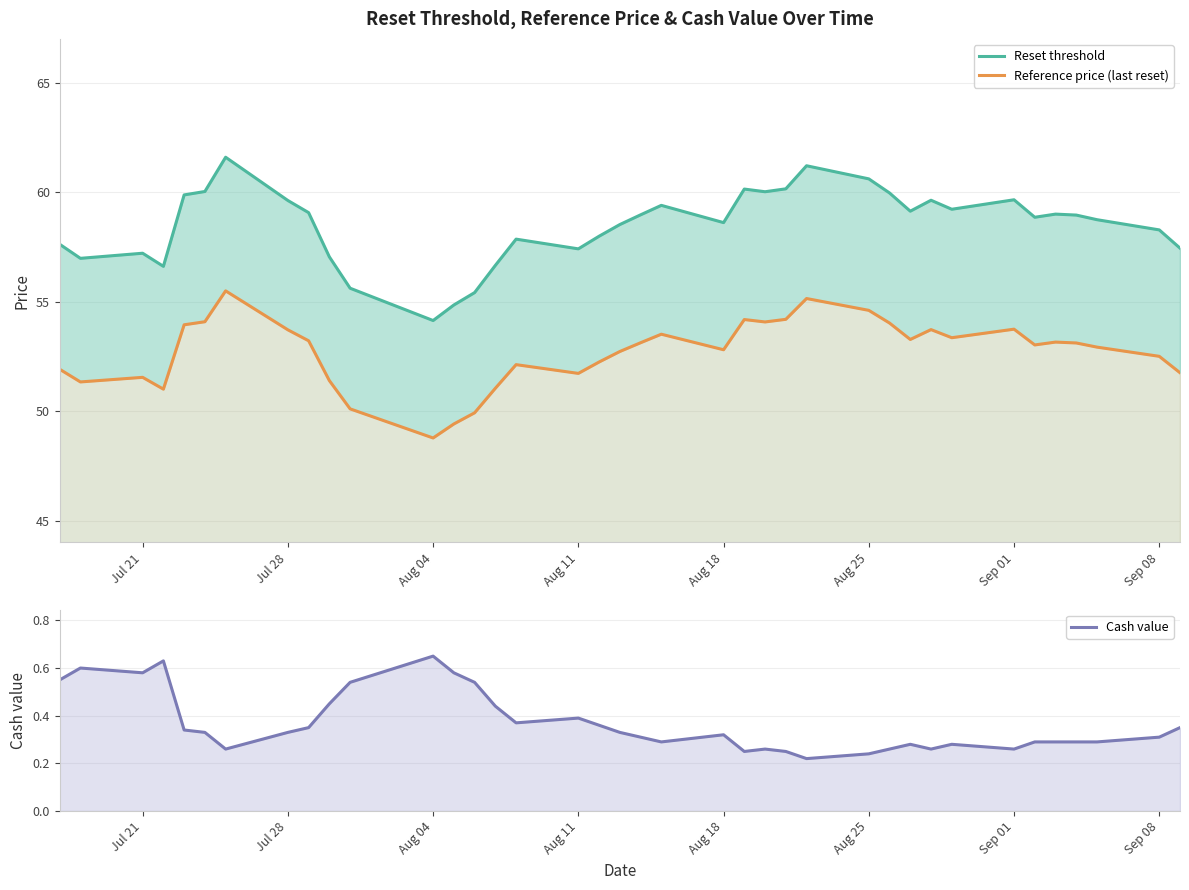

How many lines are shown in the chart?

3